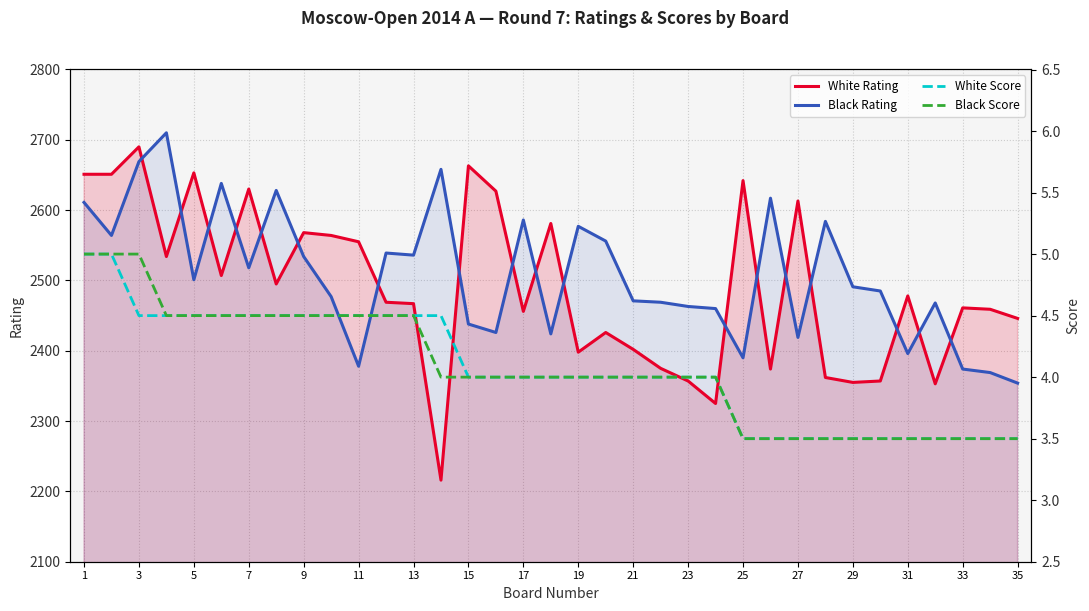

Which category has the lowest value in the Black Rating series?

35